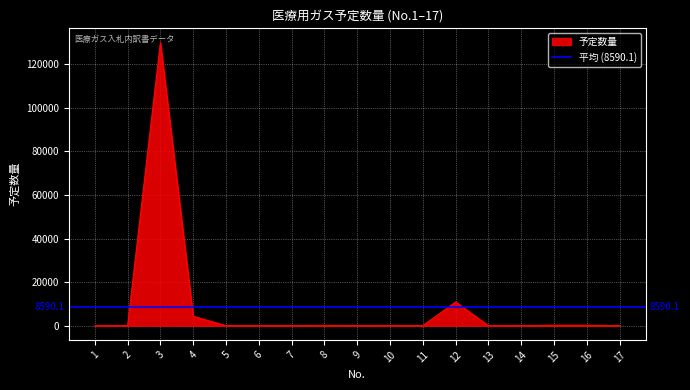

How many data points are less than 22?

8